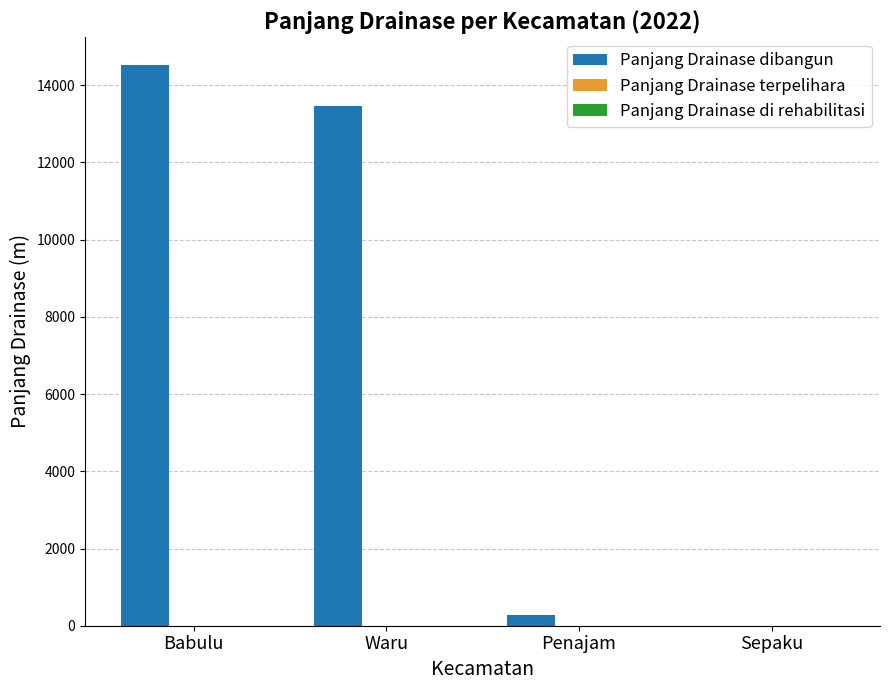

The value at Waru is 13452.7. True or false?

True